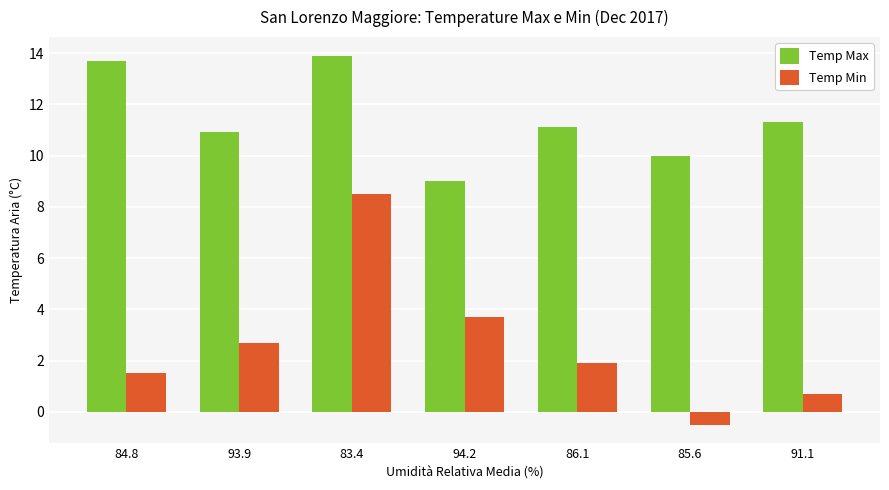

What is the label of the 7th bar from the right?

84.8